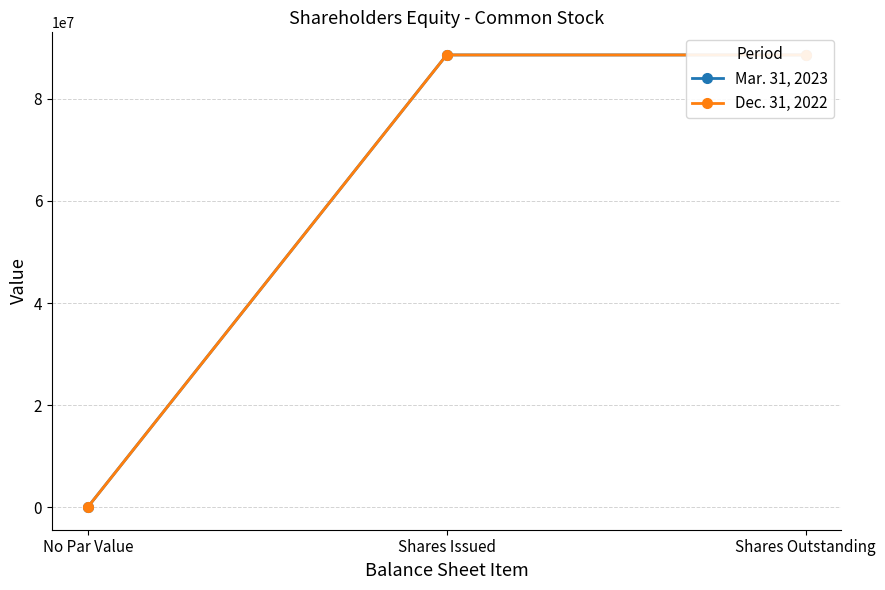

What is the greatest value displayed?

88627593